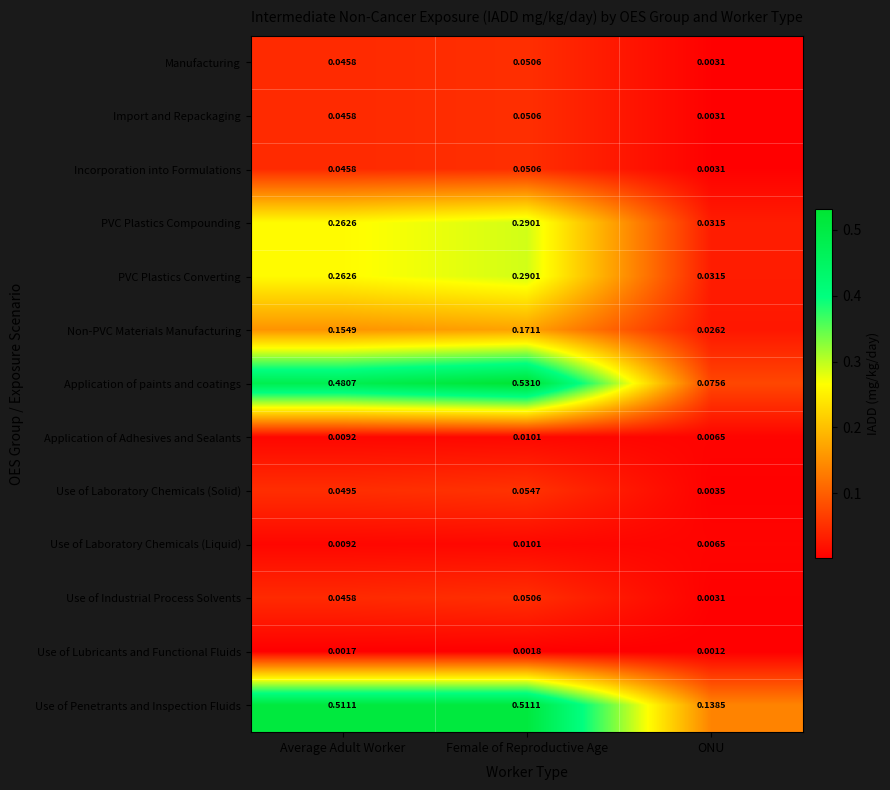

At how many categories does at least one series exceed 0?

3